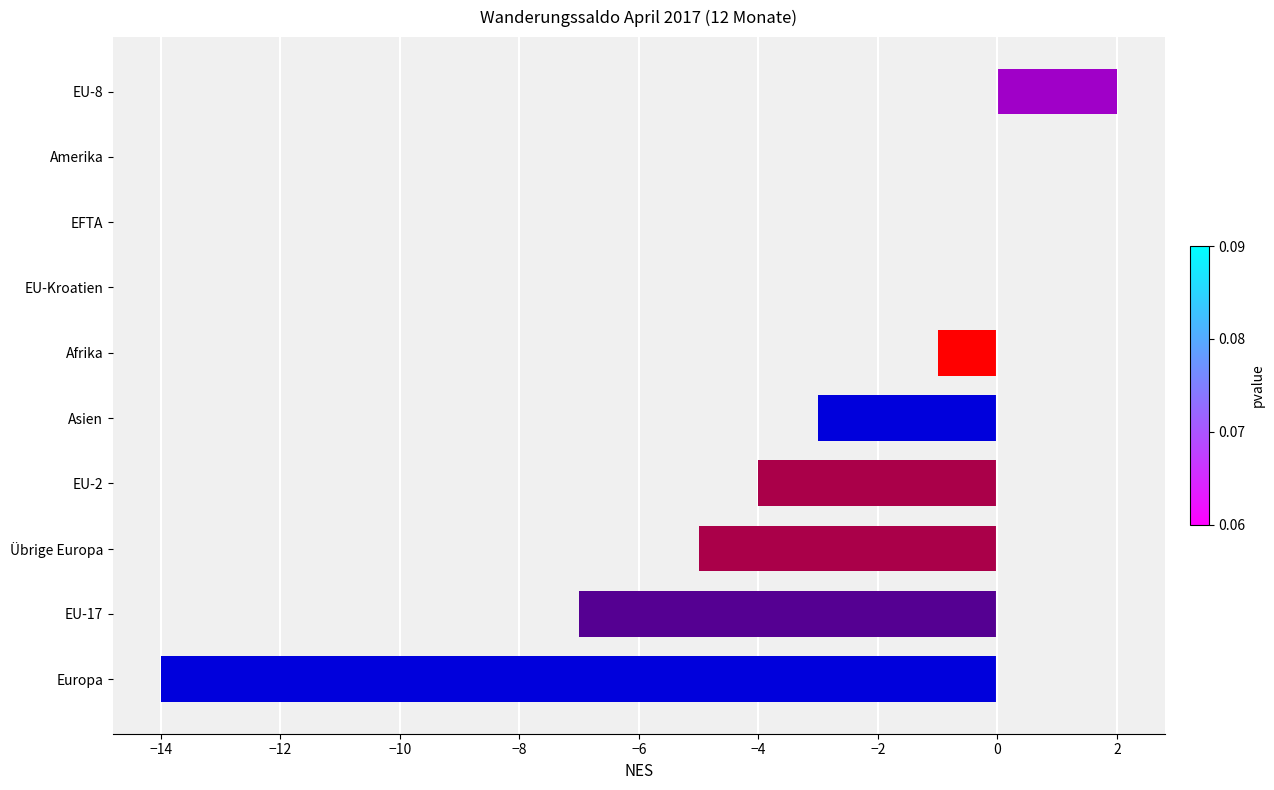

Which category has the highest value across all series?

EU-8